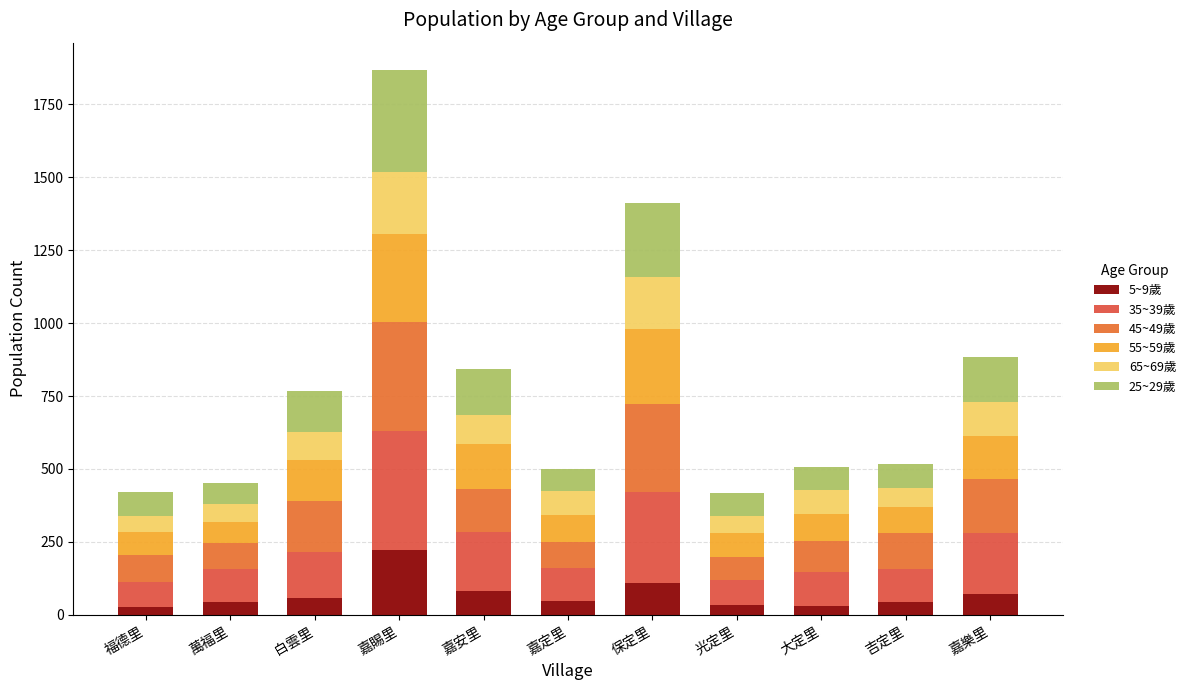

Are the bars grouped side by side (vs. stacked)?

No